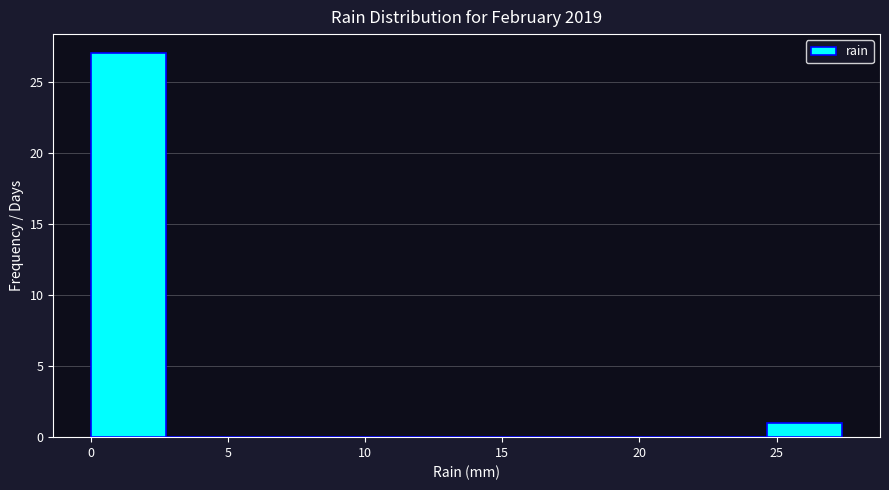

Over which range of the x-axis is the bar tallest?

0.0 to 2.5